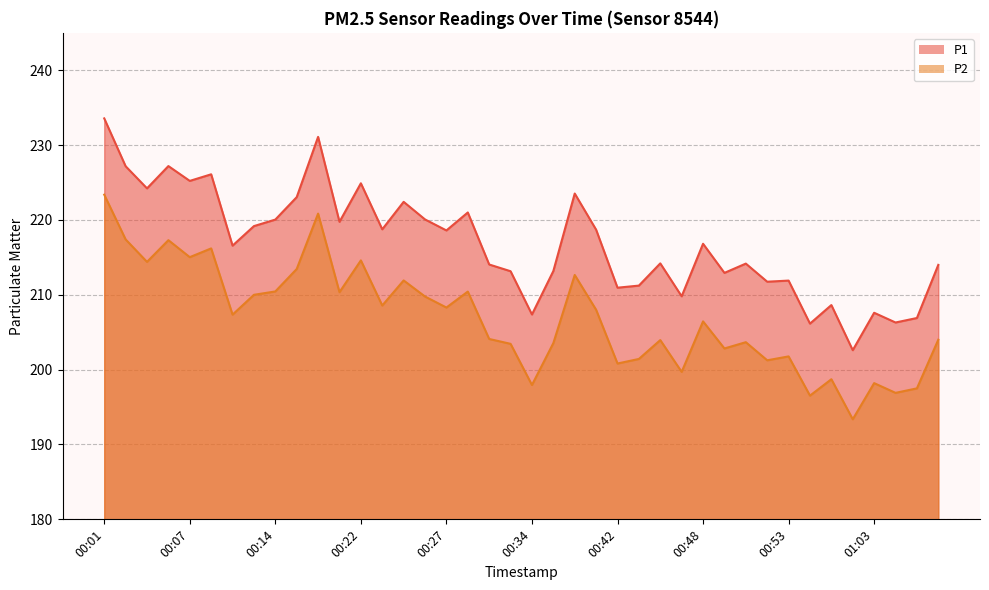

True or false: P1 has a value of 214.0 at 01:07.

True